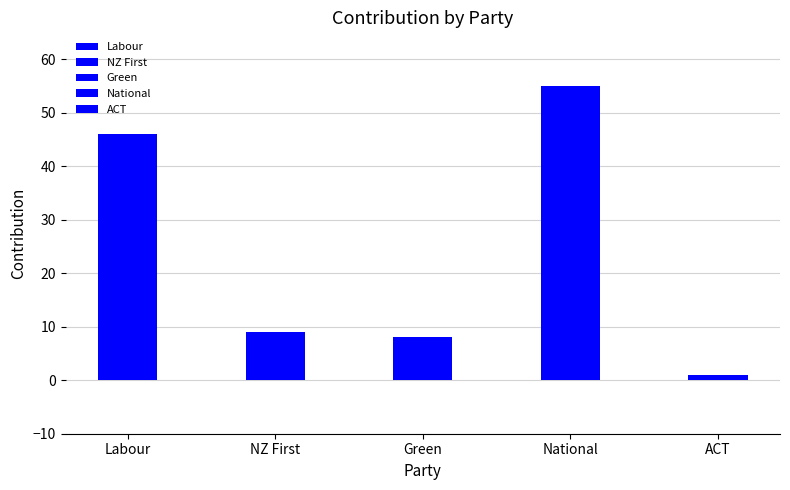

Reading left to right, what are all the values shown in this chart?

46	9	8	55	1